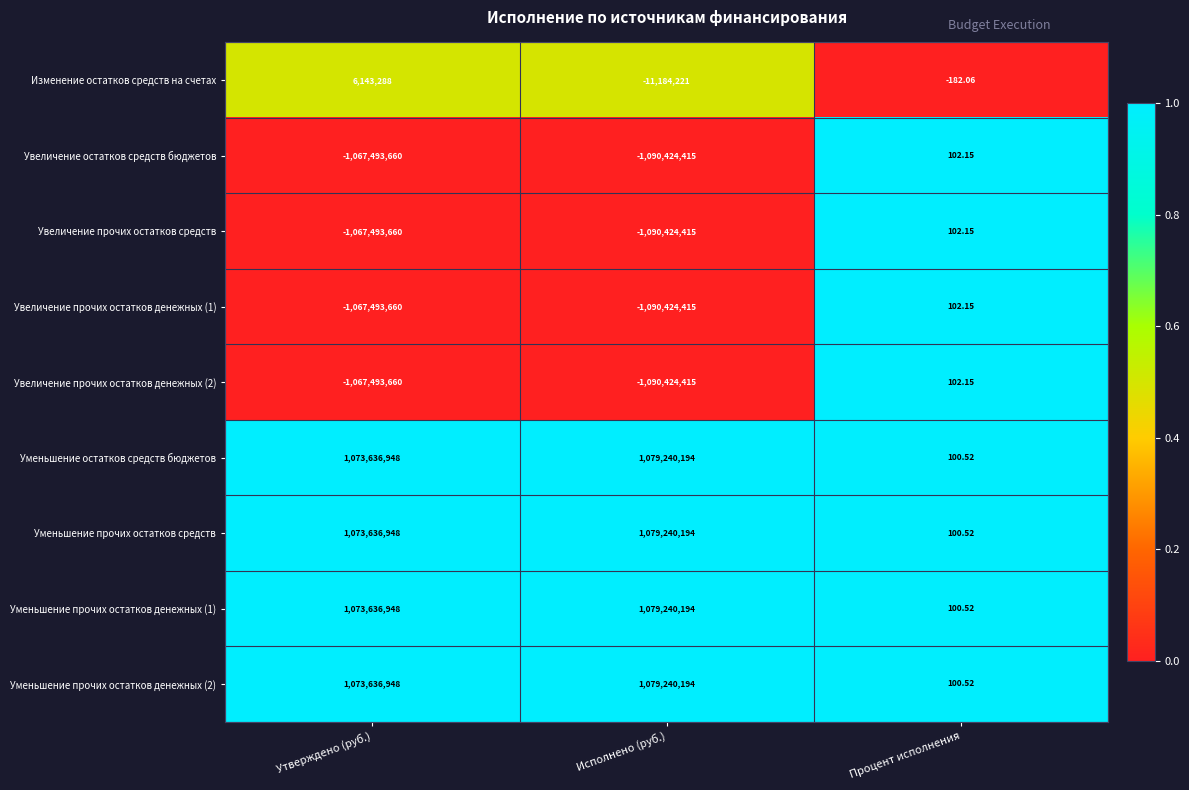

What is the spread (max minus min) of values at Процент исполнения?

284.2